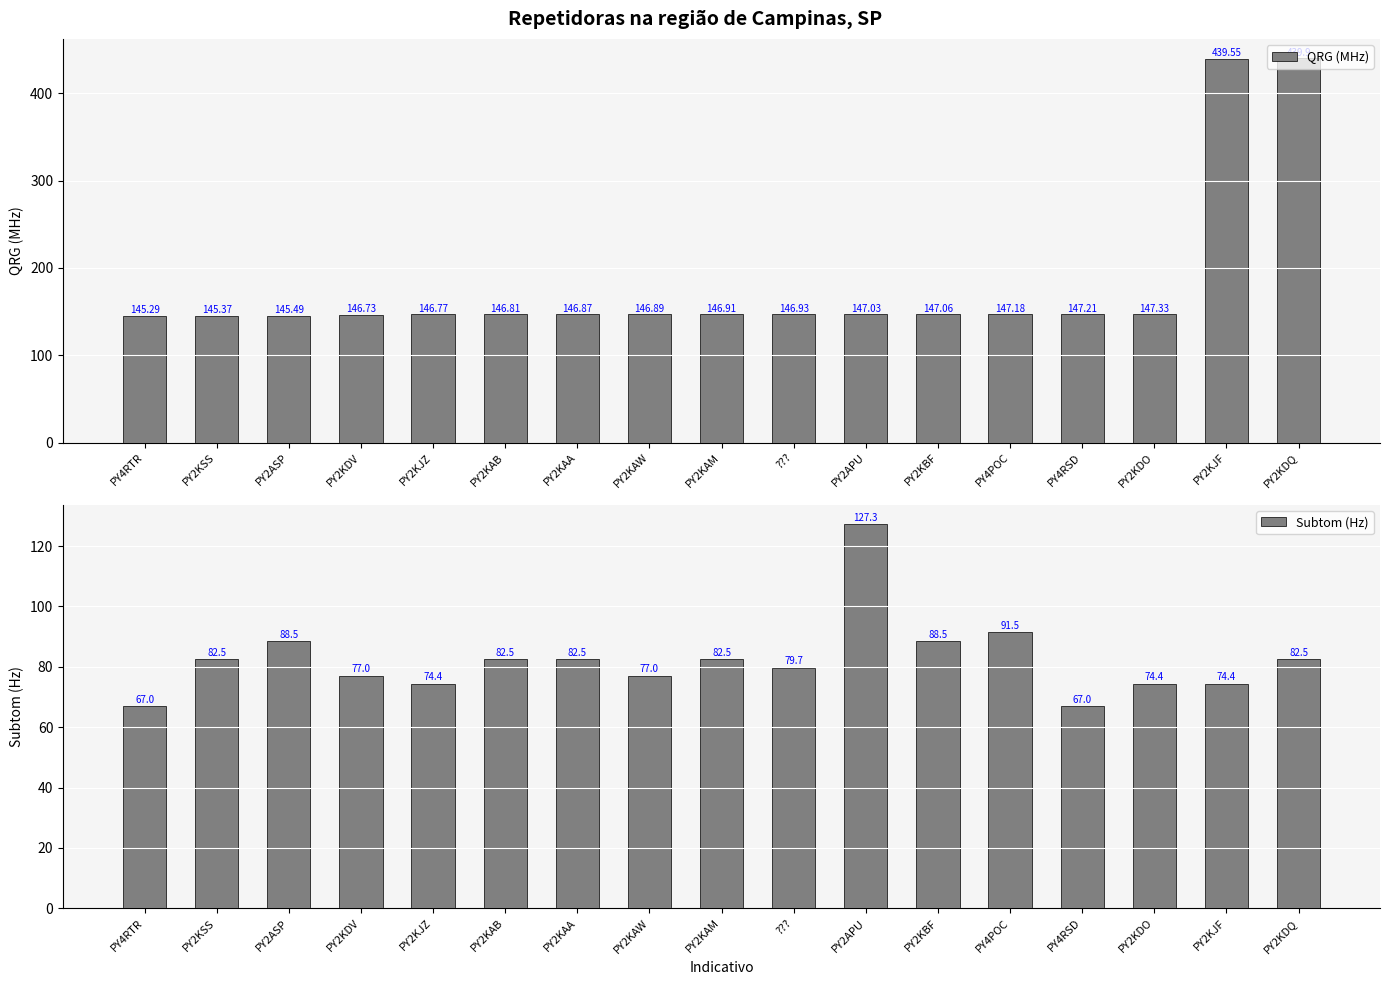

At which category does the chart reach its peak across all series?

PY2KDQ